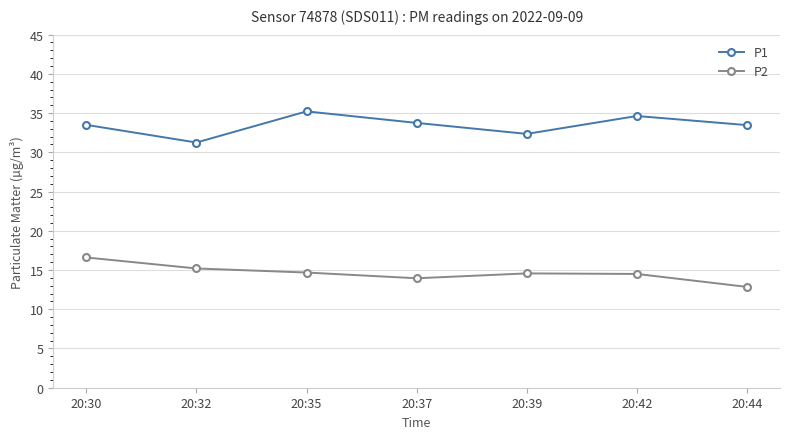

Rank the series by their maximum value, from lowest to highest.

P2, P1